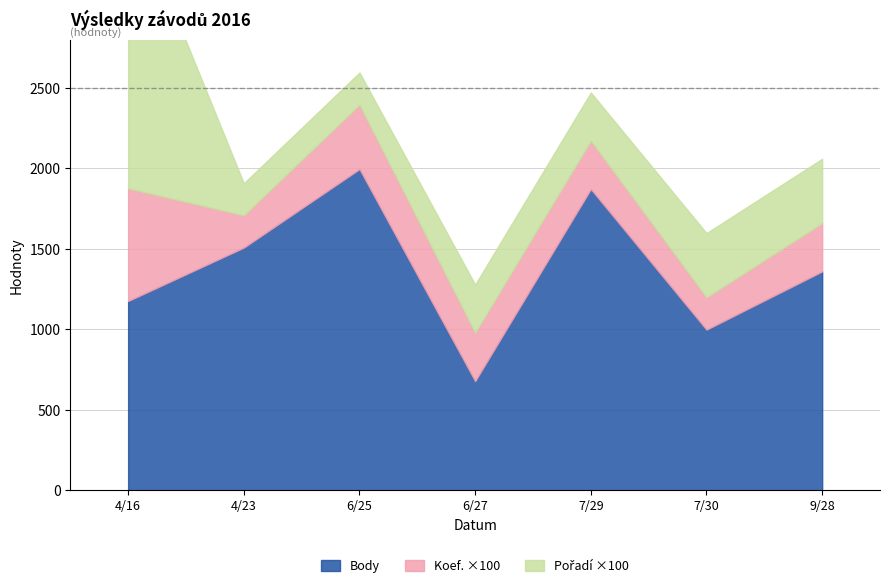

What position from the left is 2016-06-25?

3